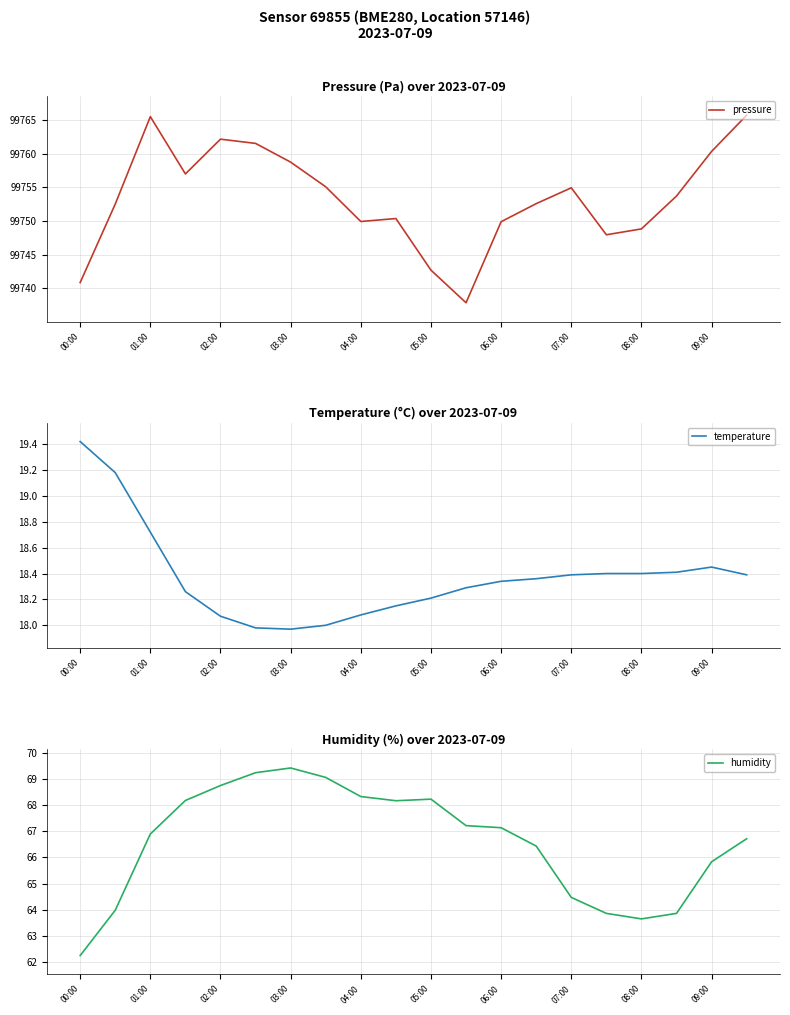

What is the difference between the maximum and minimum values in the pressure series?

27.8